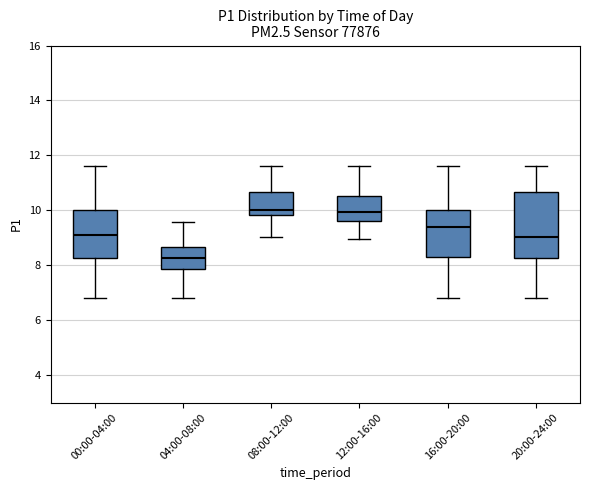

Where does the lower whisker of the box for 20:00-24:00 end on the y-axis? The values are not printed on the chart, so give them approximately, as read against the axis.

6.8